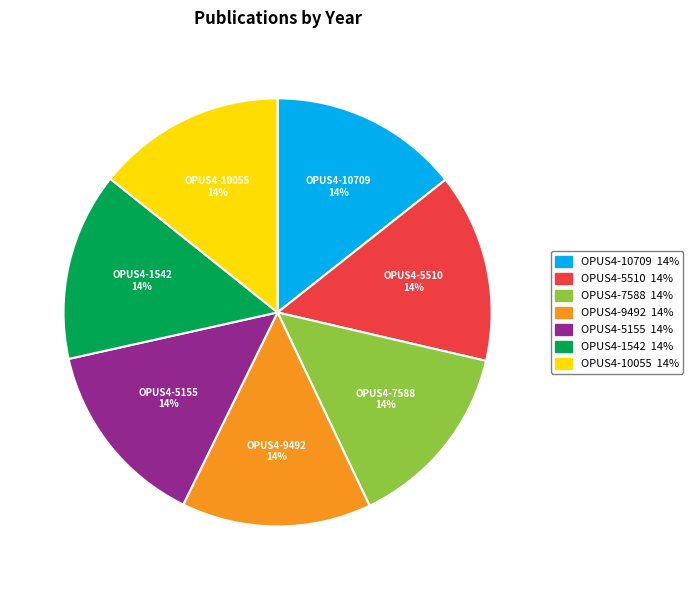

The OPUS4-5510 slice represents 14% of the pie. True or false?

True